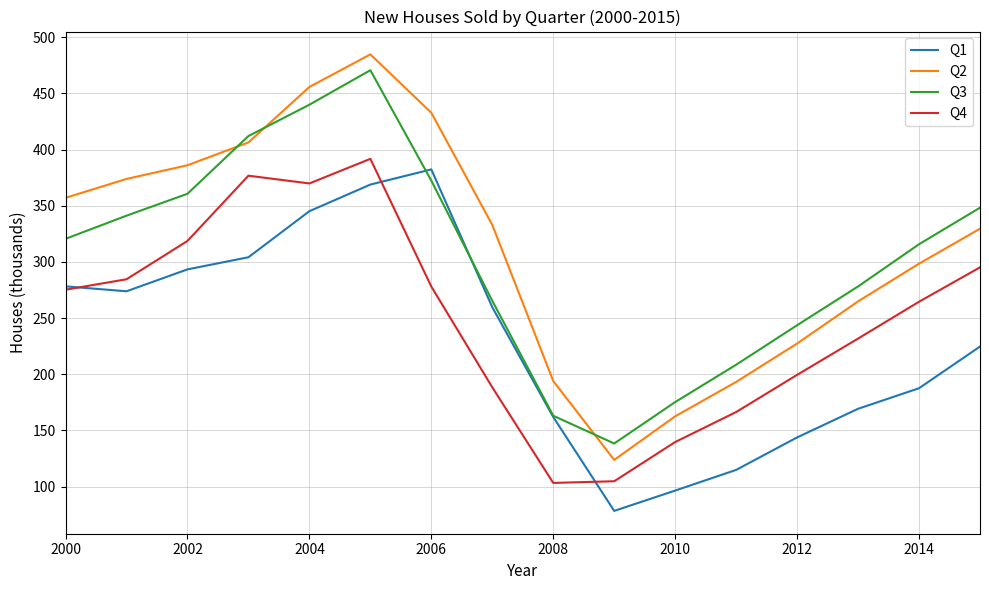

True or false: Q2 and Q4 intersect in this chart.

False